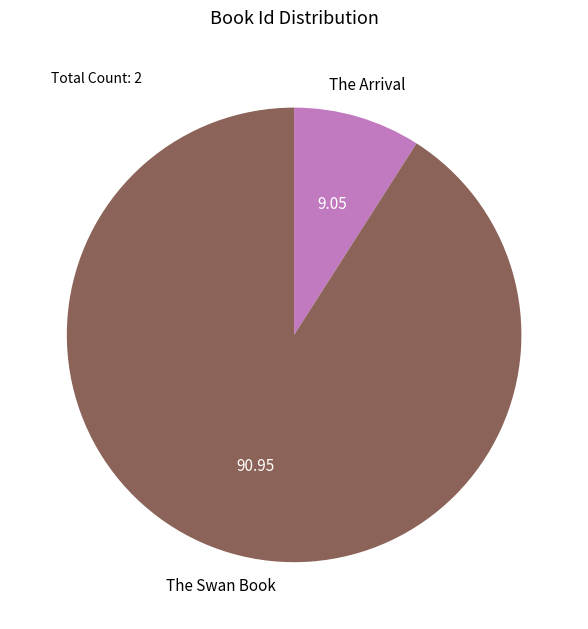

Does any single category account for the majority?

Yes